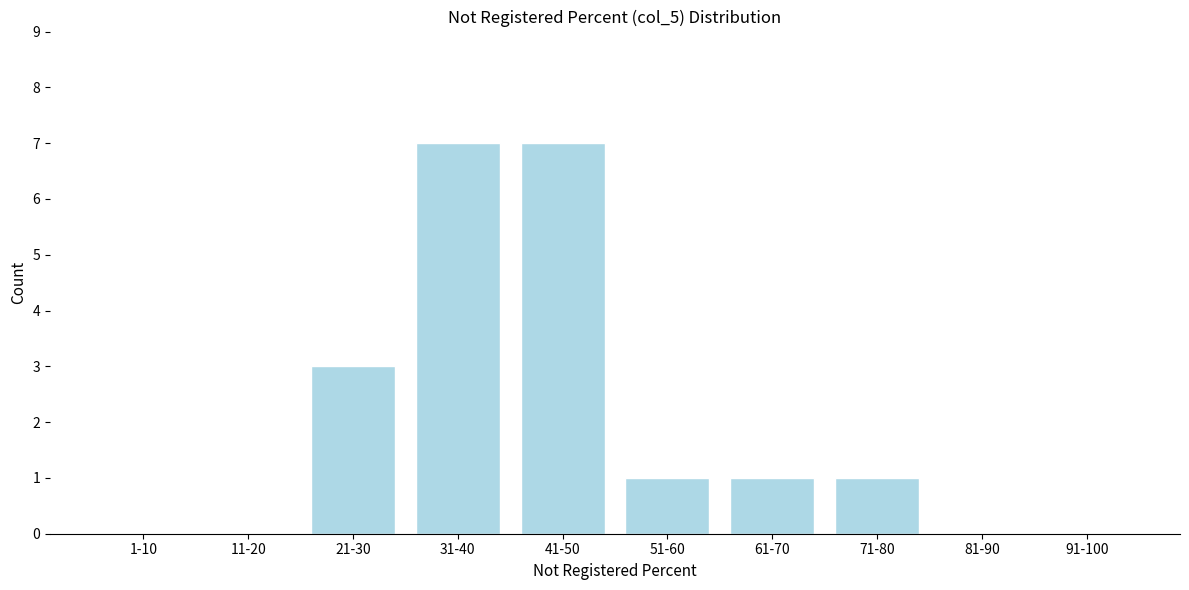

Reading left to right, extract all data points from this chart.

1-10=0	11-20=0	21-30=3	31-40=7	41-50=7	51-60=1	61-70=1	71-80=1	81-90=0	91-100=0